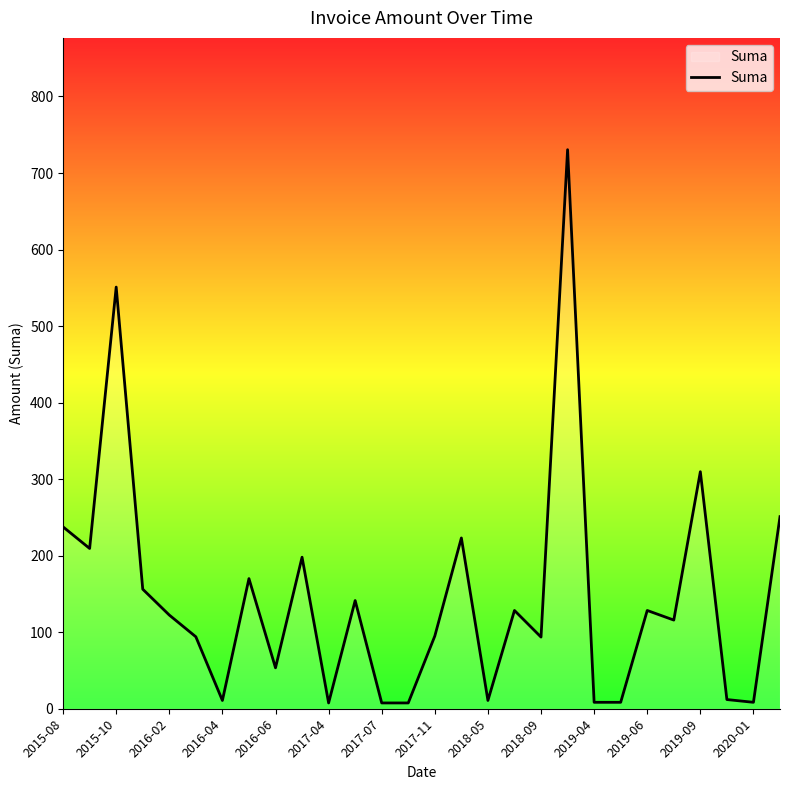

What is the maximum value shown in the chart?

730.5